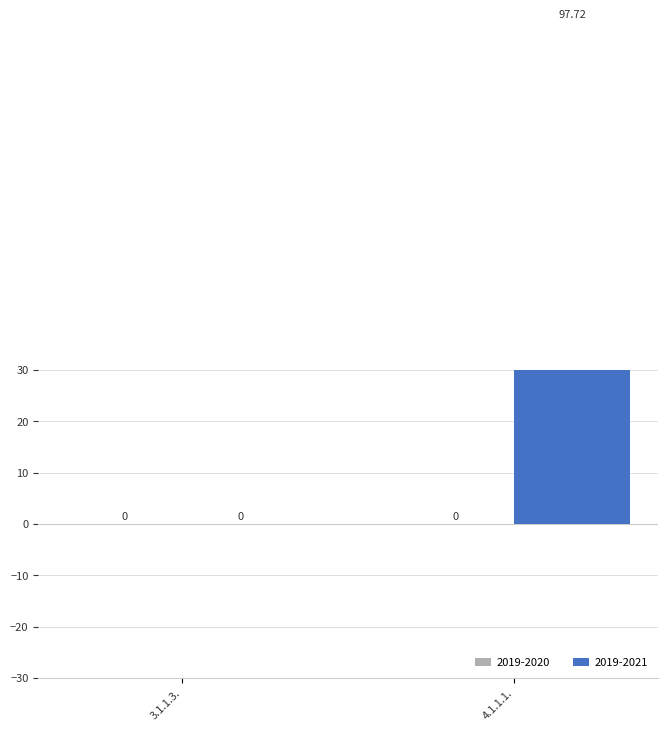

Rank the series at 4.1.1.1. from lowest to highest value.

2019-2020, 2019-2021